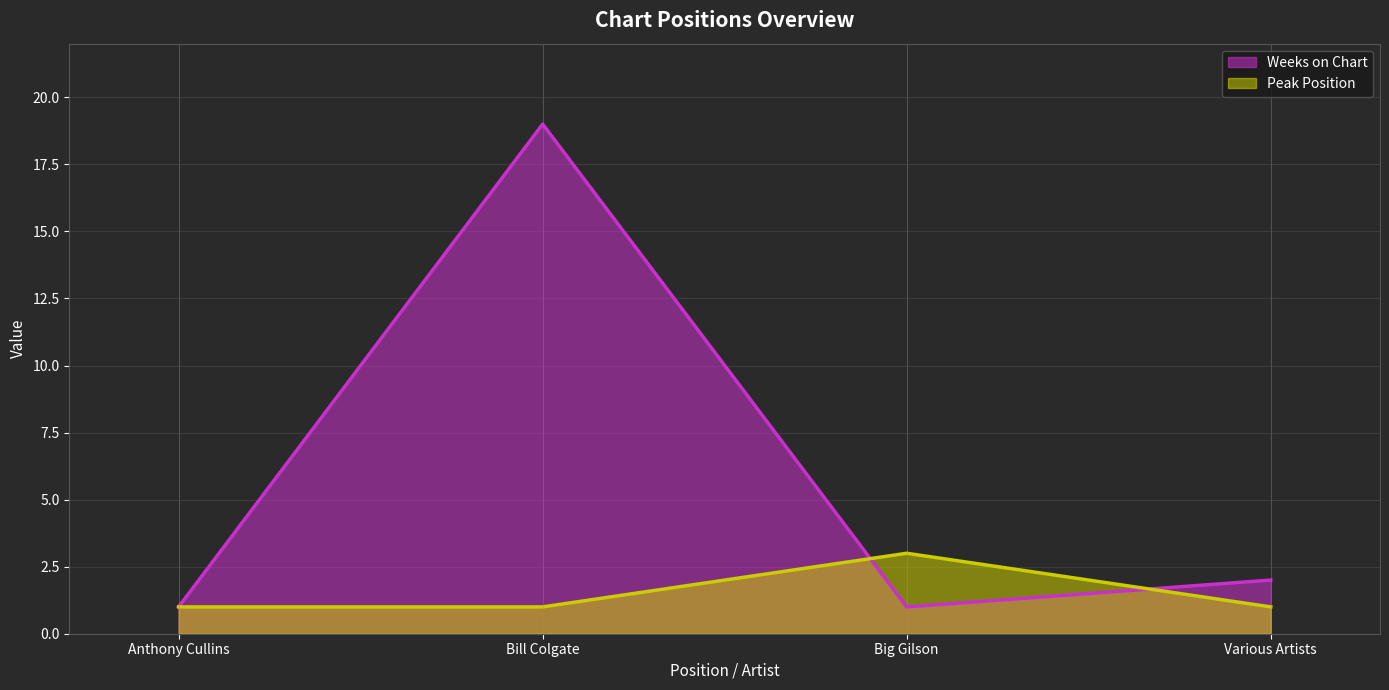

Which series has the largest range (max minus min)?

Weeks on Chart